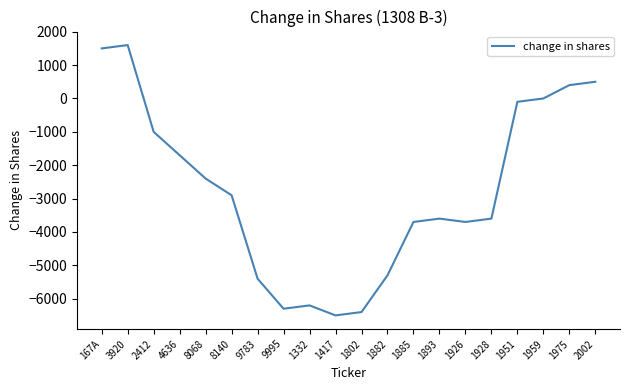

What is the change in value from 8140 to 1928?

-700